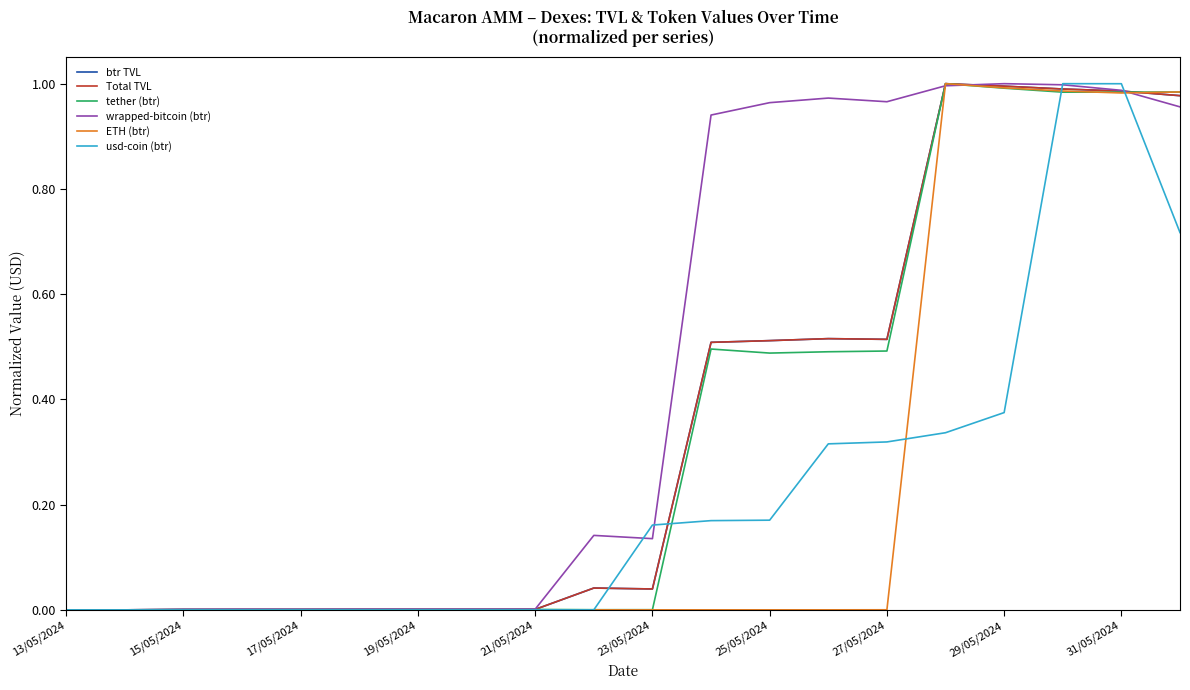

Does the chart have visible grid lines?

No